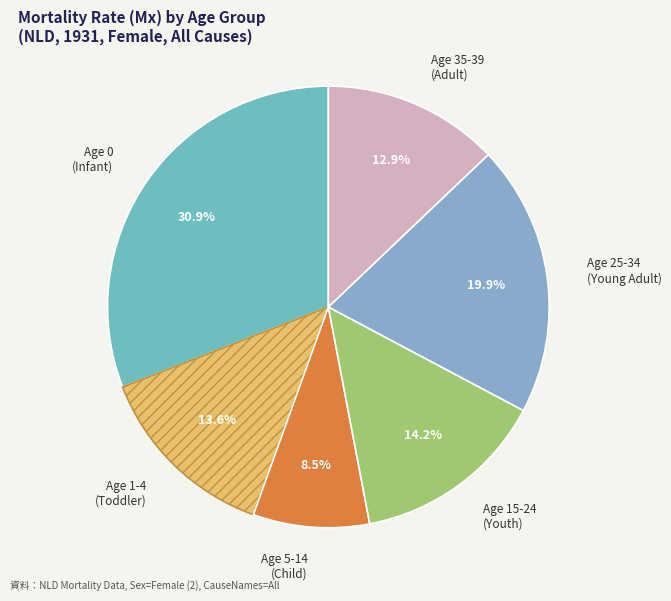

What is the ratio of the value at Age 35-39 (Adult) to the value at Age 0 (Infant)?

0.4